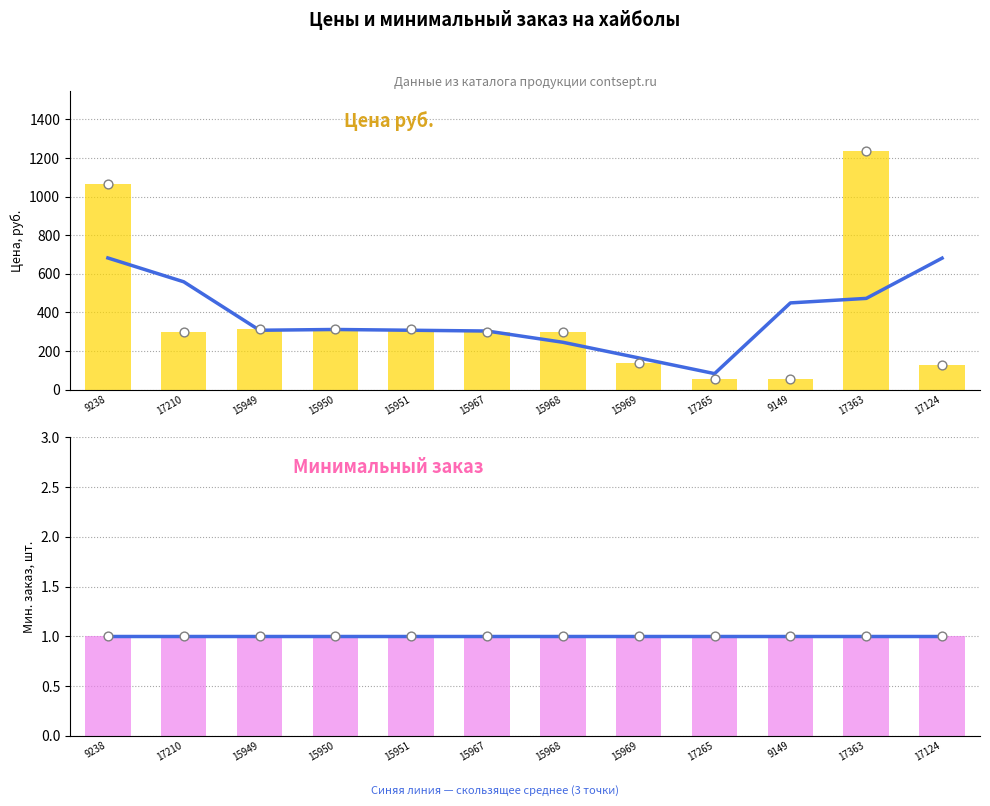

What are all the series names shown in the legend?

Скользящее среднее (цена), Цена руб., Скользящее среднее (заказ), Минимальный заказ